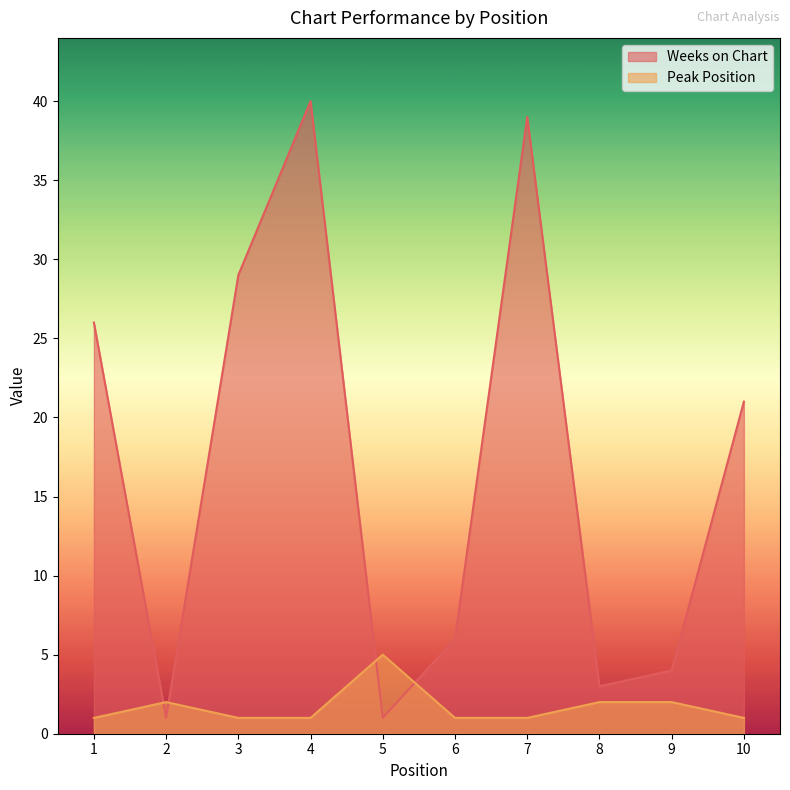

Where is the first local minimum for Weeks on Chart?

2